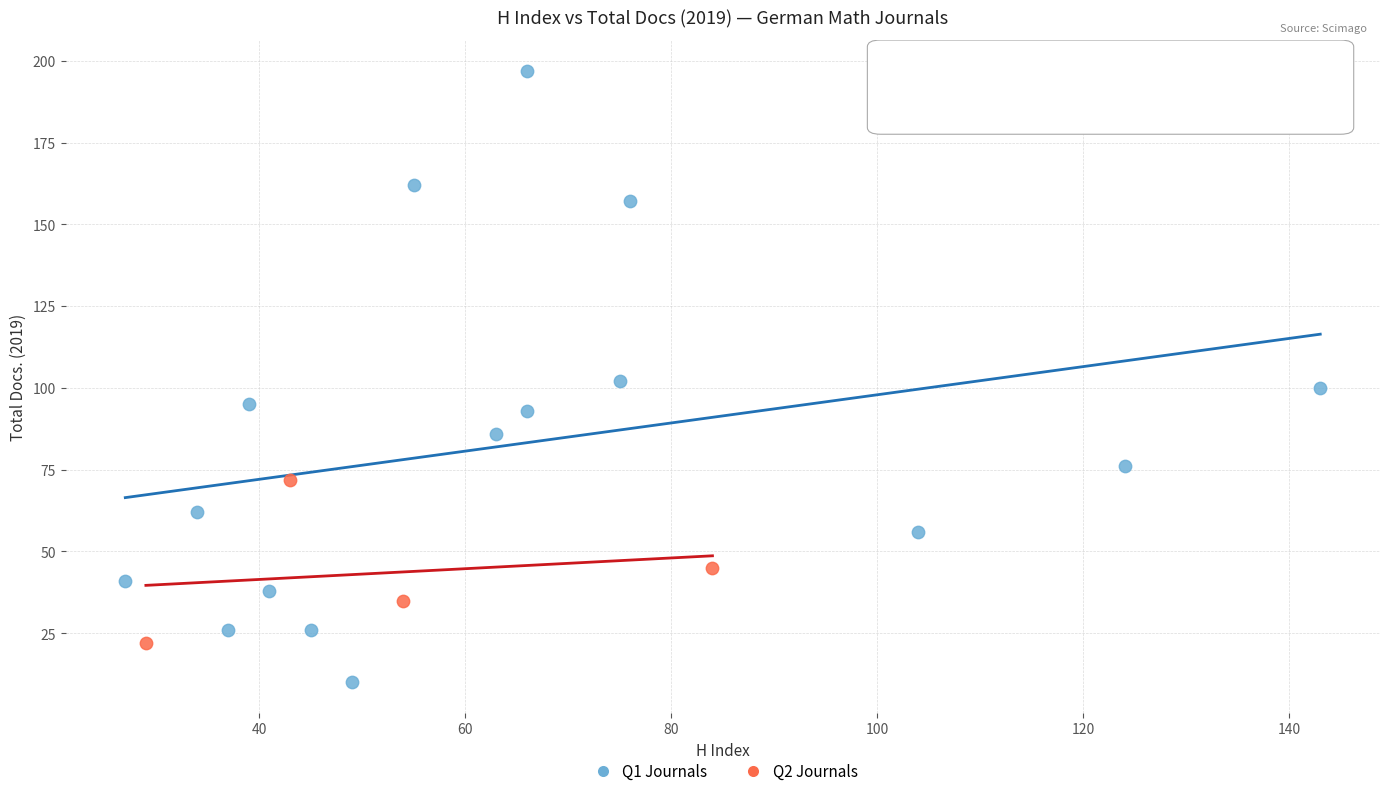

Which series has the widest spread of Y values?

Q1 Journals